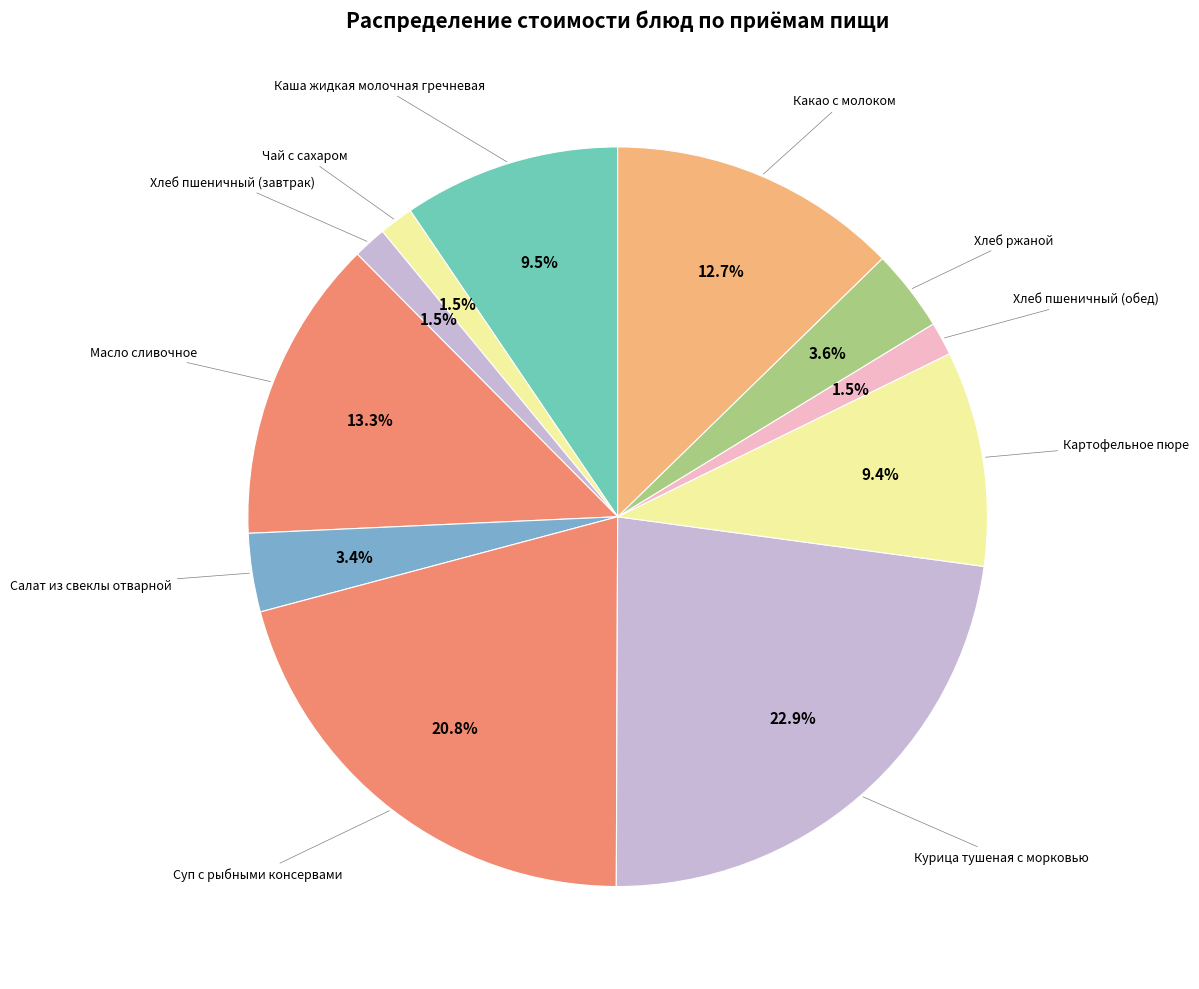

Which slice is the largest?

Курица тушеная с морковью